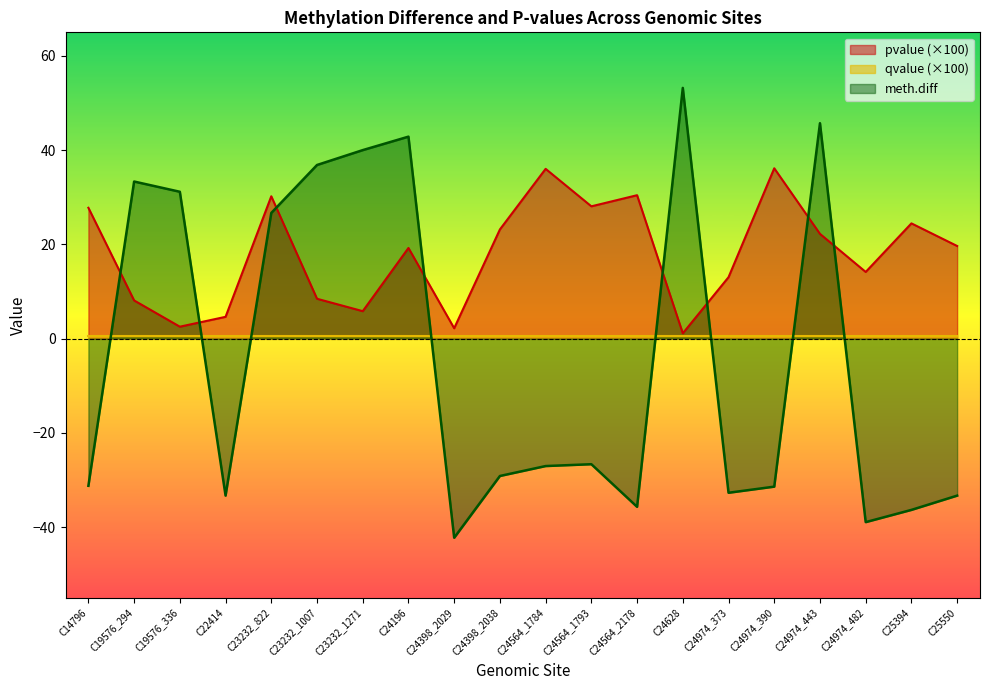

Where is meth.diff nearest to the value 5?

C23232_822